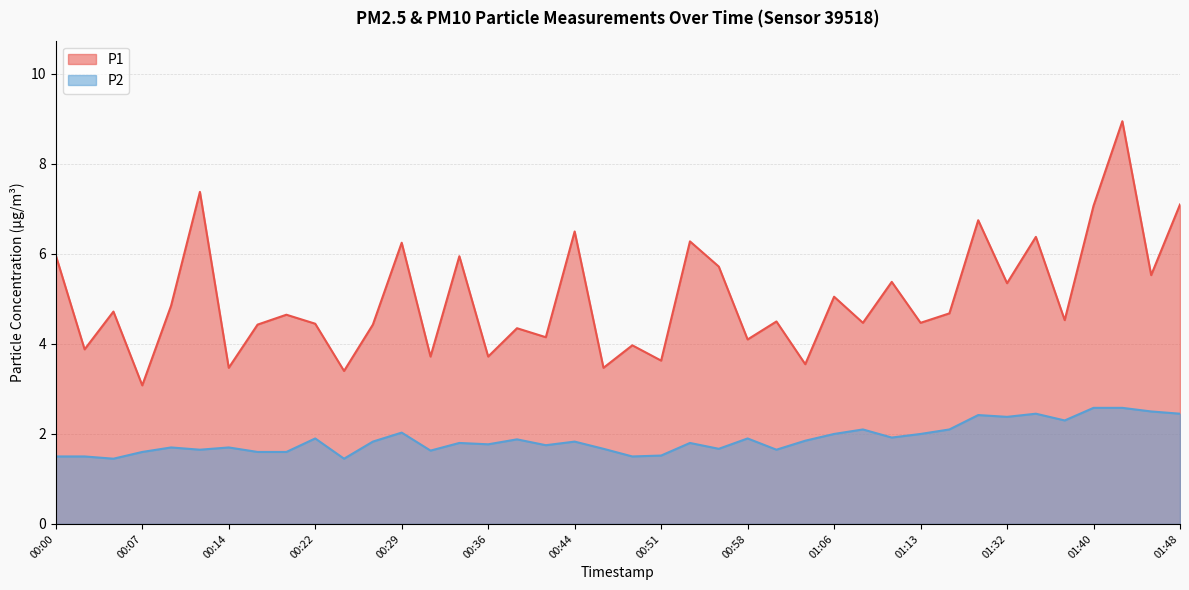

True or false: P1 and P2 cross at least once.

False